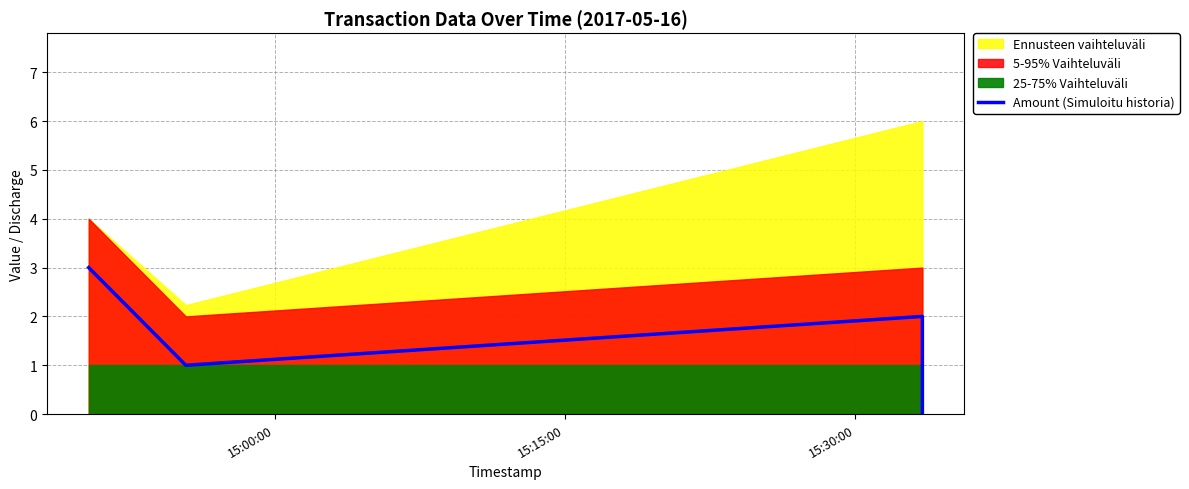

How many values are above zero?

3